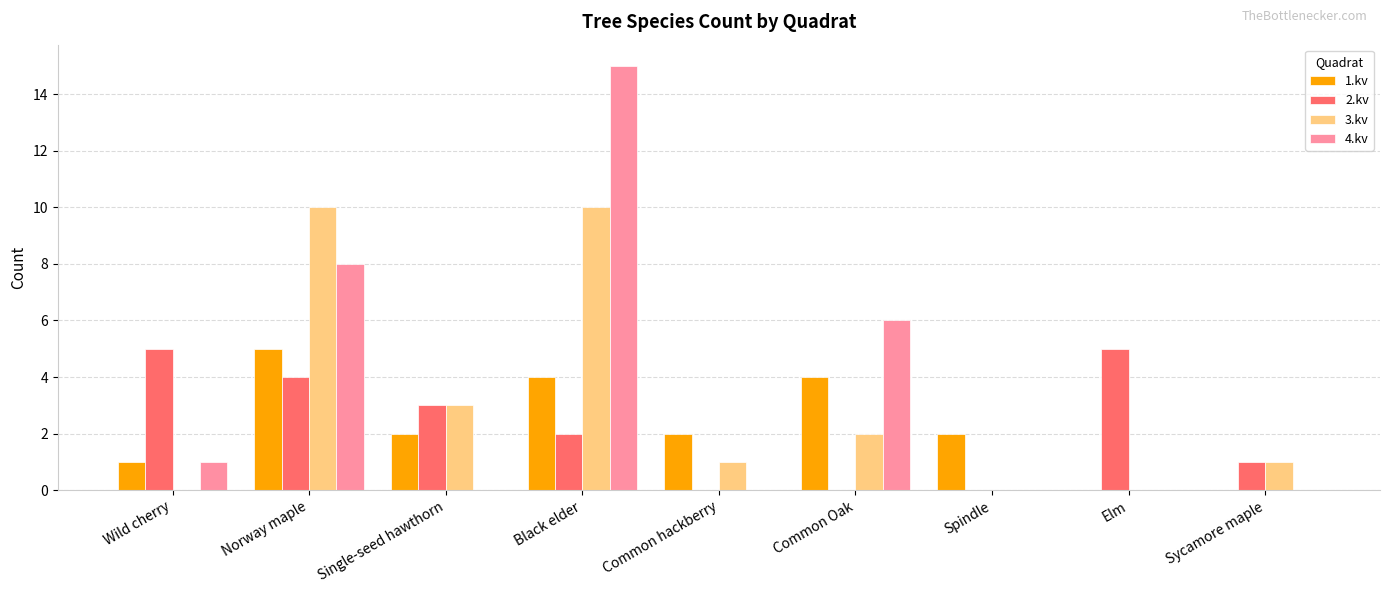

At which label is 3.kv closest to 5?

Single-seed hawthorn